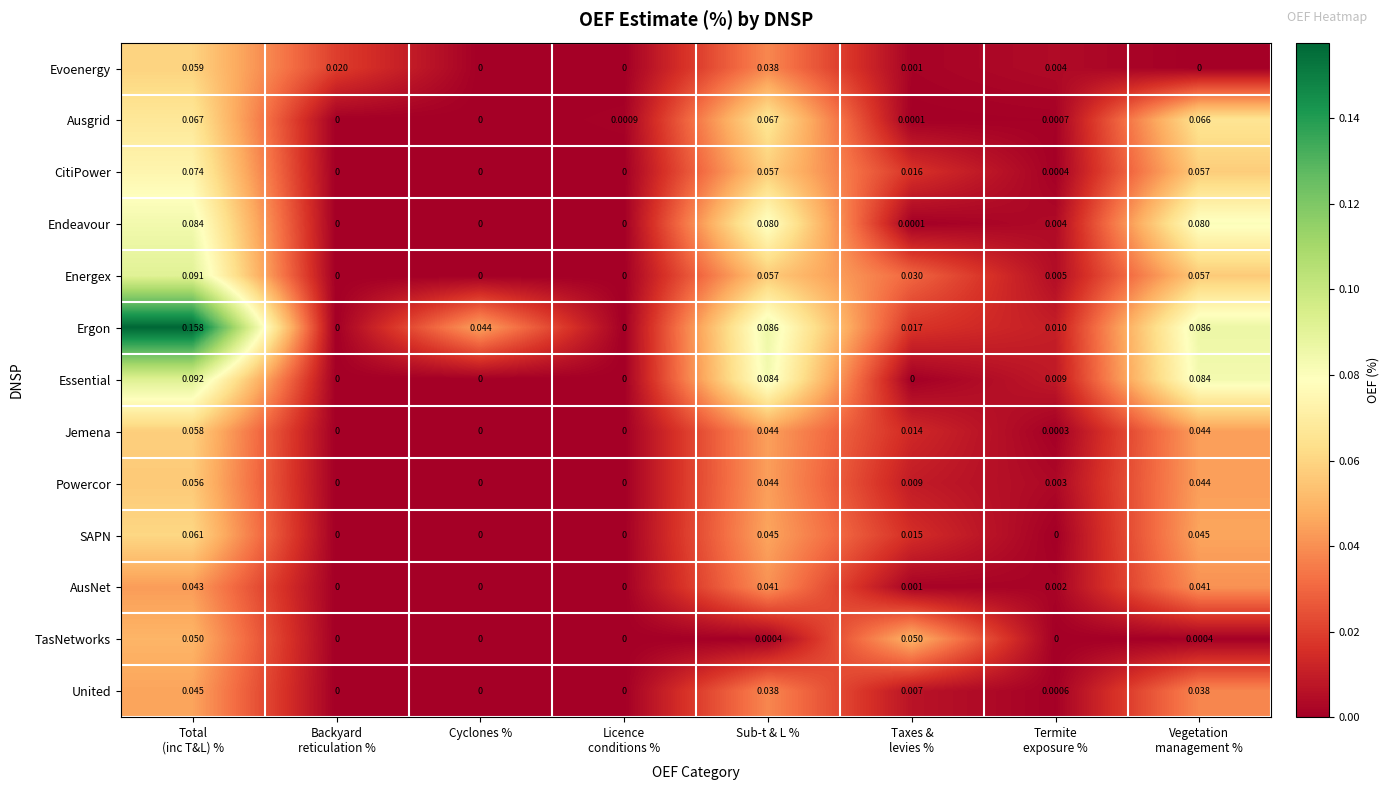

At how many categories does at least one series exceed 0?

8